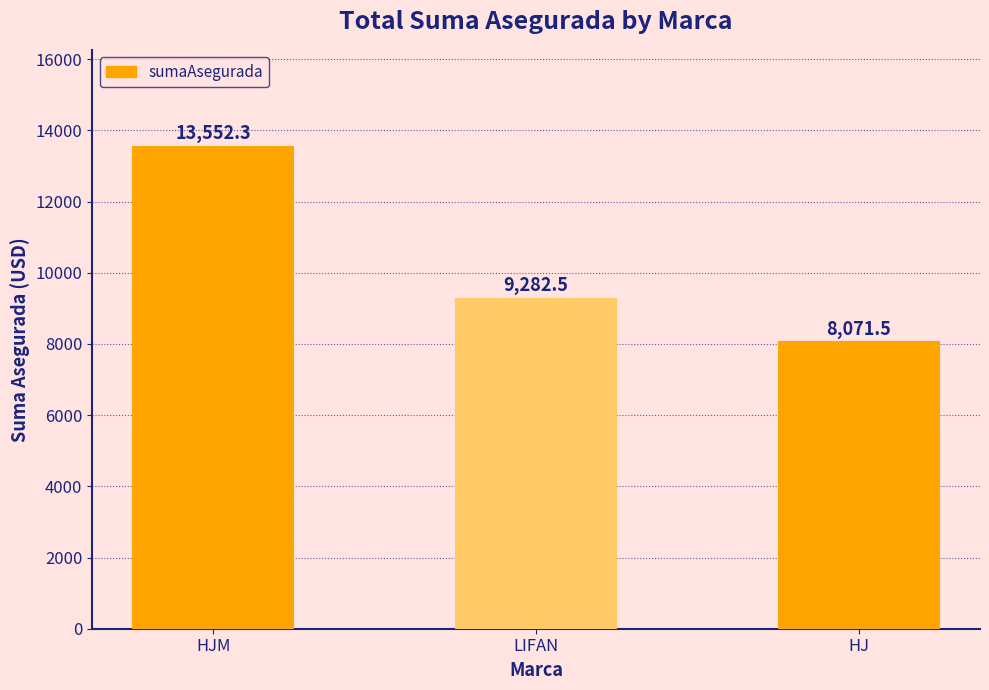

At which category does the chart reach its peak across all series?

HJM